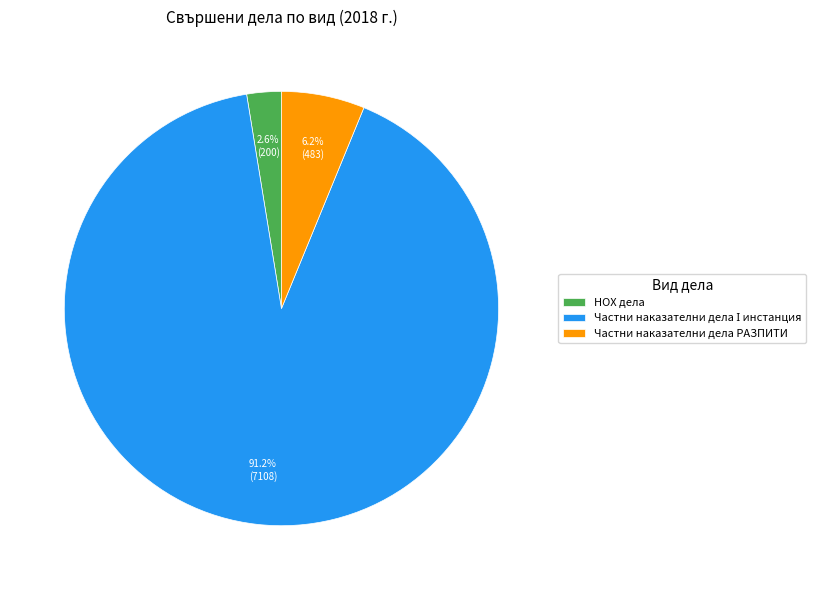

Count the number of slices in the pie.

3